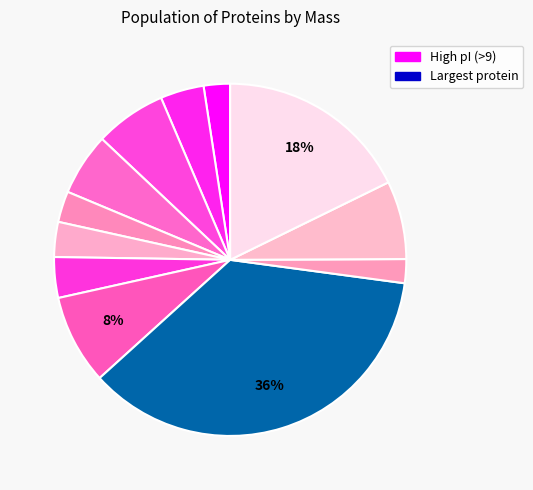

How many segments does this pie chart have?

12